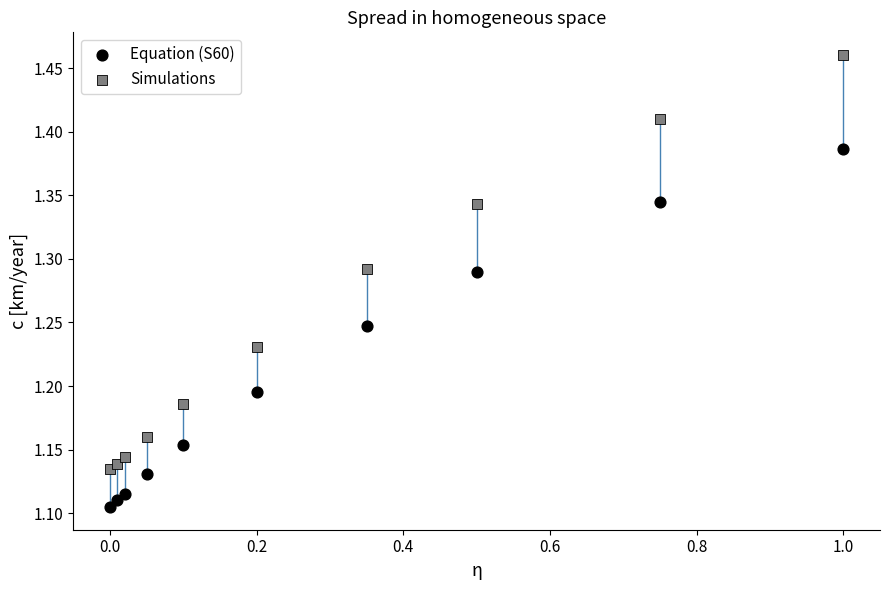

Across all data points, what is the range of Y values (max minus min)?

0.4